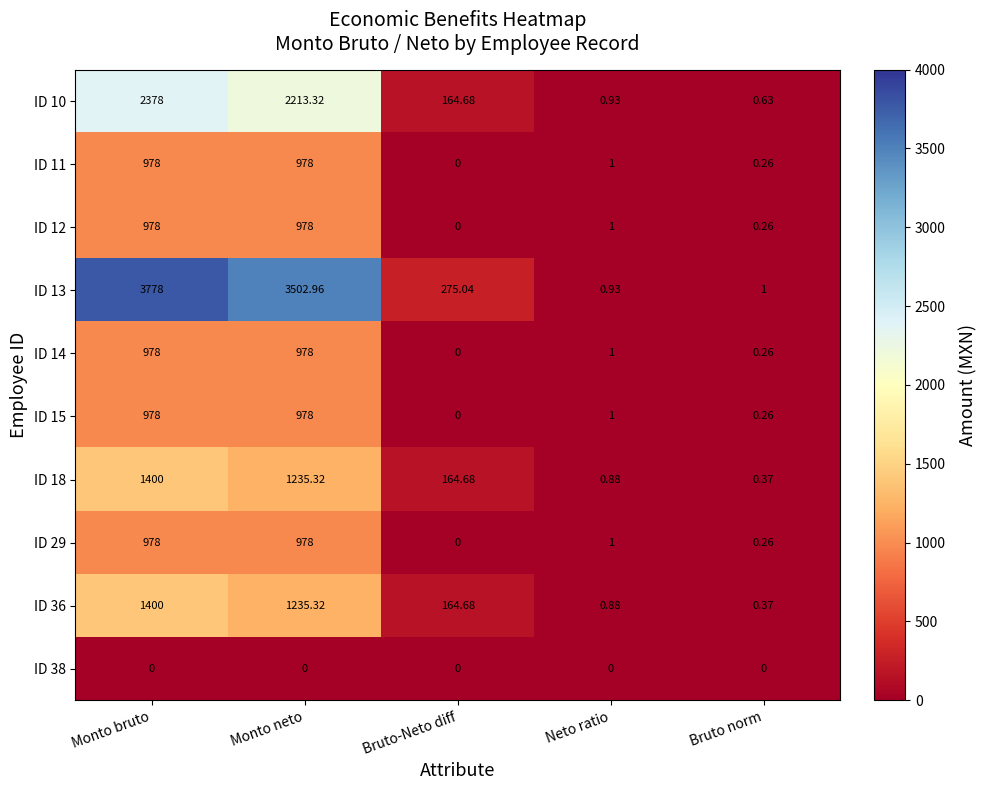

Where does the ID 36 series first go above 164?

Monto bruto